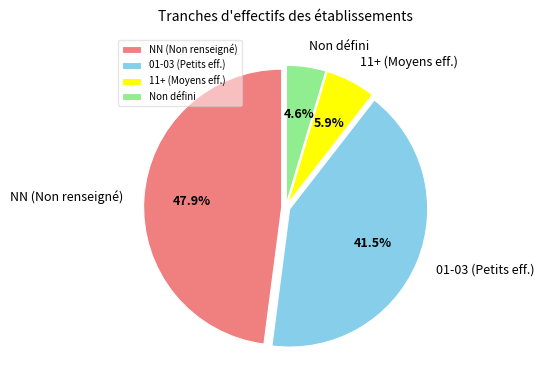

Rank the categories by value from highest to lowest.

NN (Non renseigné), 01-03 (Petits eff.), 11+ (Moyens eff.), Non défini